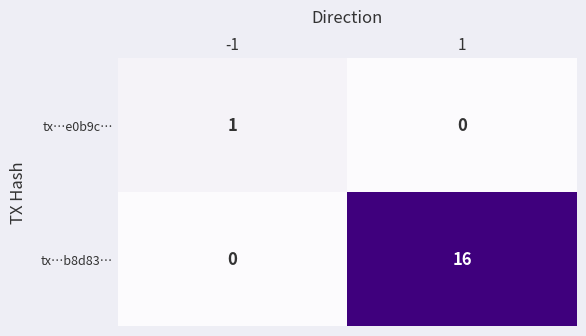

How many series are shown in this chart?

2